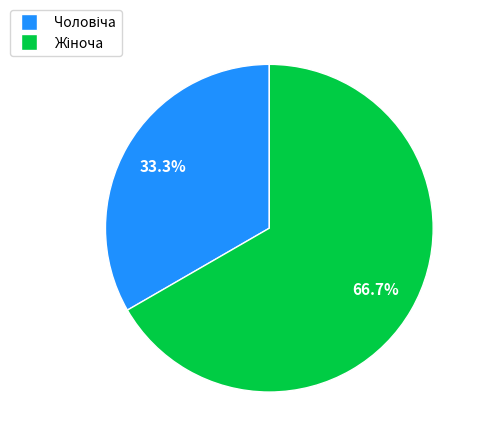

Is there any slice that represents more than half of the pie?

Yes